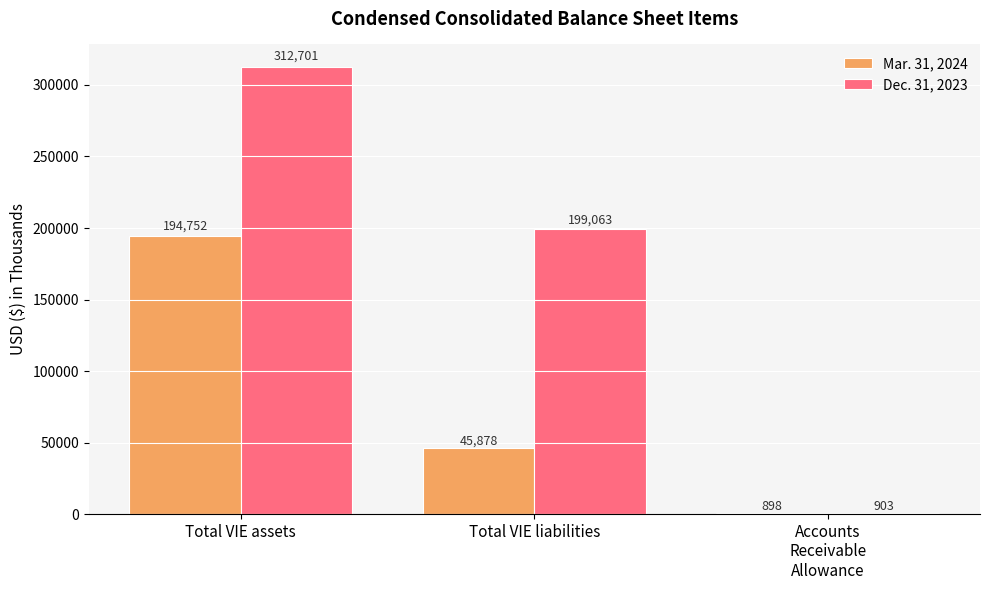

At which category is the sum across all series the highest?

Total VIE assets